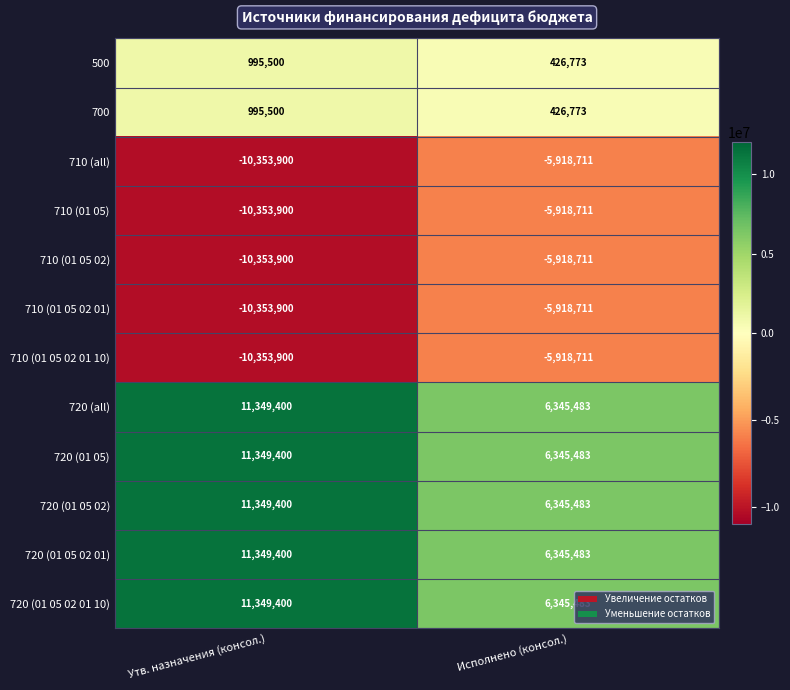

Reading right to left, list all the values displayed in this chart.

500: 426773	995500
700: 426773	995500
710 (all): -5918711	-10353900
710 (01 05): -5918711	-10353900
710 (01 05 02): -5918711	-10353900
710 (01 05 02 01): -5918711	-10353900
710 (01 05 02 01 10): -5918711	-10353900
720 (all): 6345483	11349400
720 (01 05): 6345483	11349400
720 (01 05 02): 6345483	11349400
720 (01 05 02 01): 6345483	11349400
720 (01 05 02 01 10): 6345483	11349400